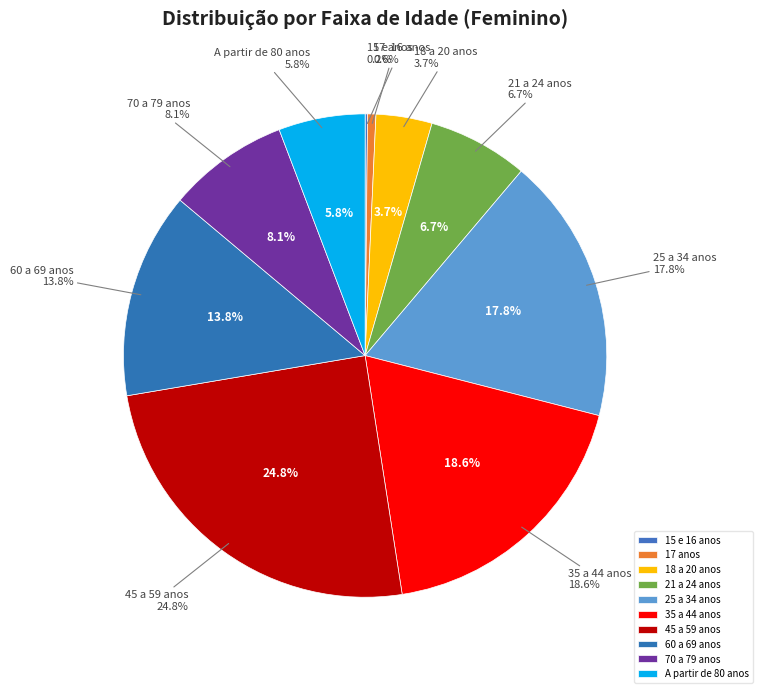

How many segments does this pie chart have?

10